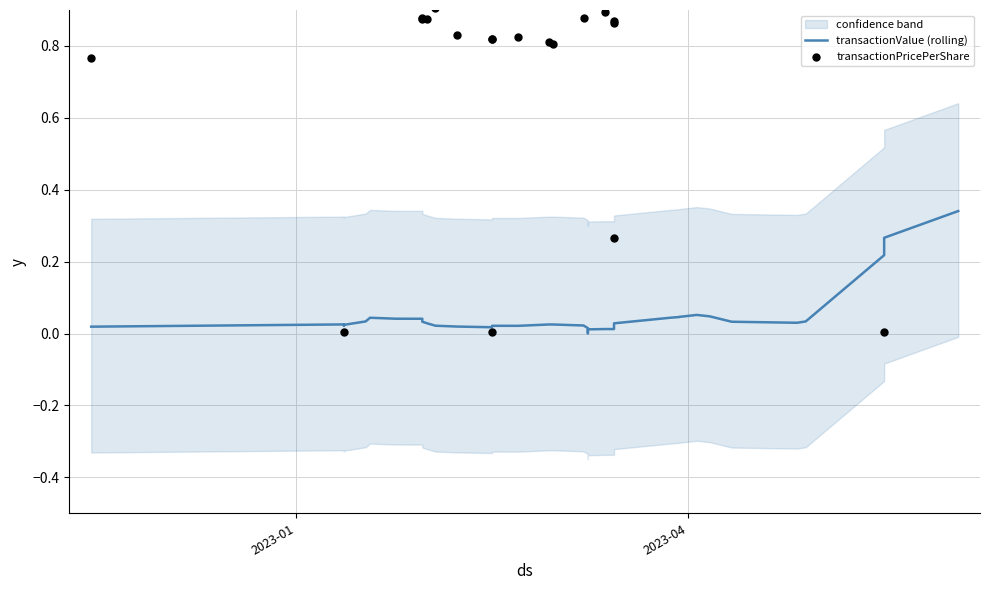

Which series has the largest total across all categories?

transactionPricePerShare